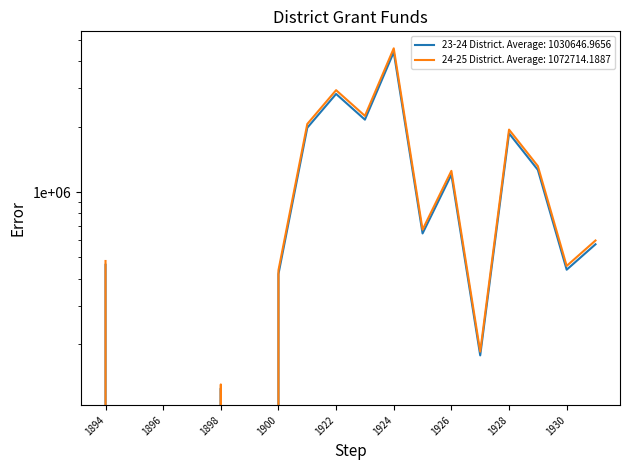

At which category is the sum across all series the highest?

1924